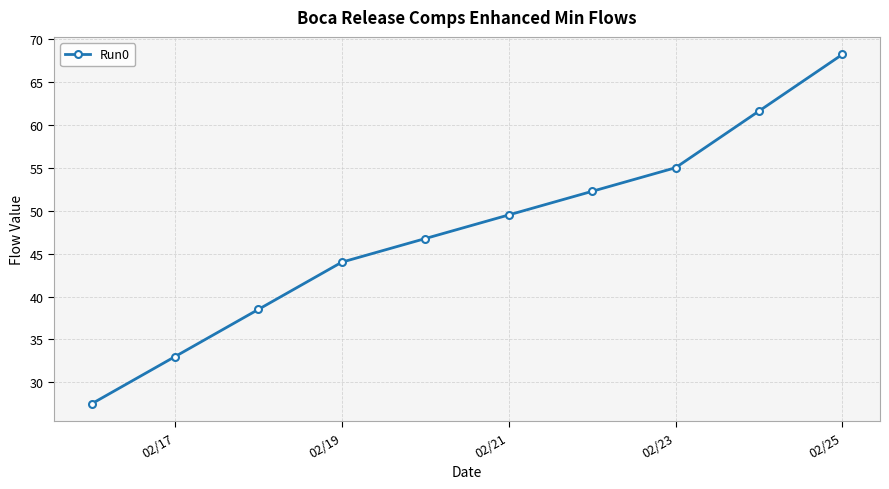

True or false: the data has more than 0 interior local peaks.

False